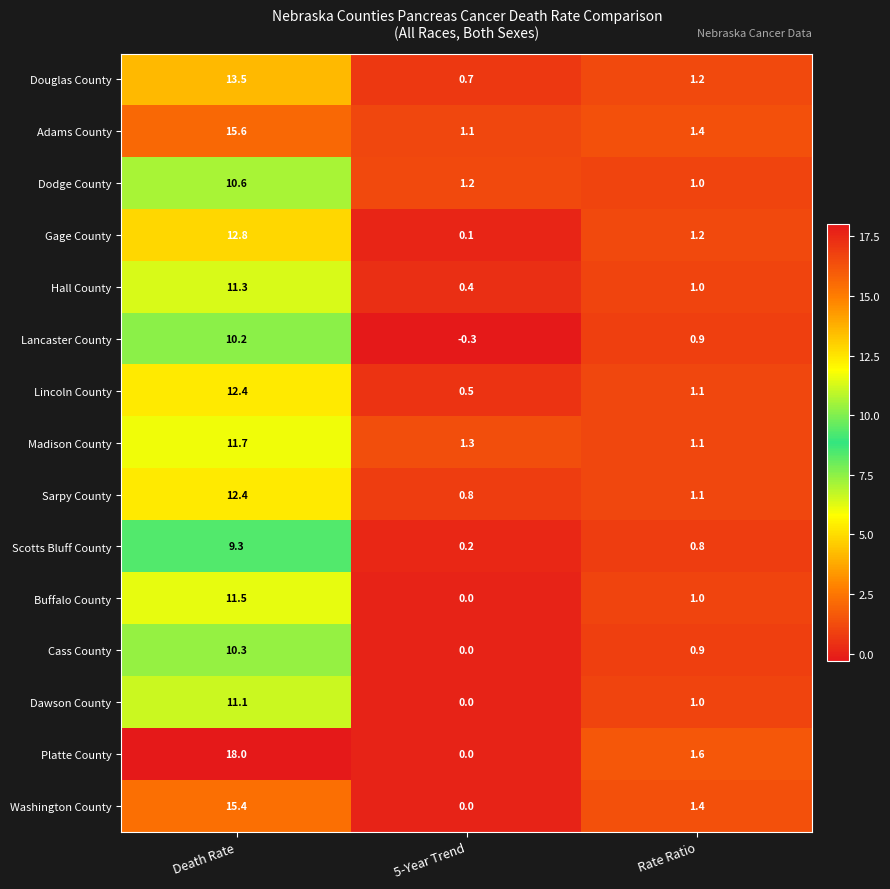

What is the difference between the highest and lowest values at Death Rate?

8.7